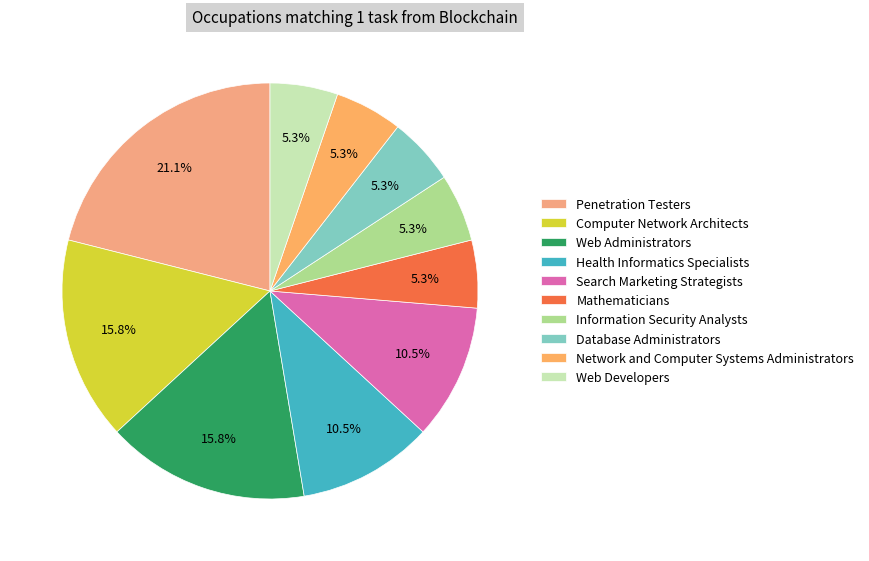

To the nearest percent, what portion does Web Administrators represent?

16%